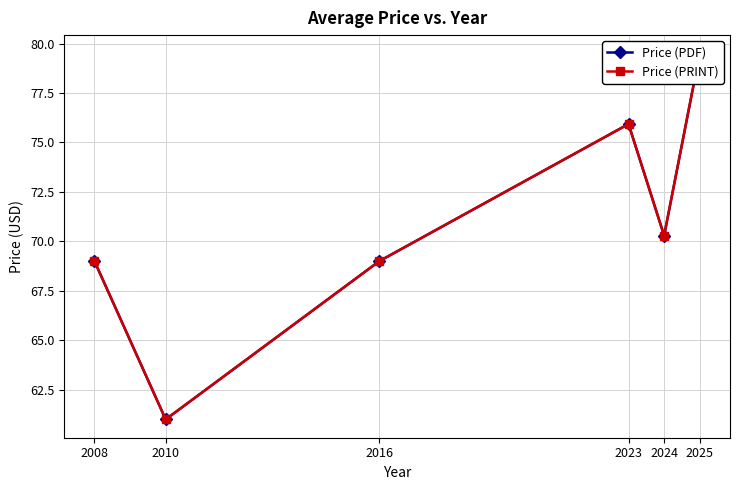

At which label does Price (PDF) first exceed 70?

2023